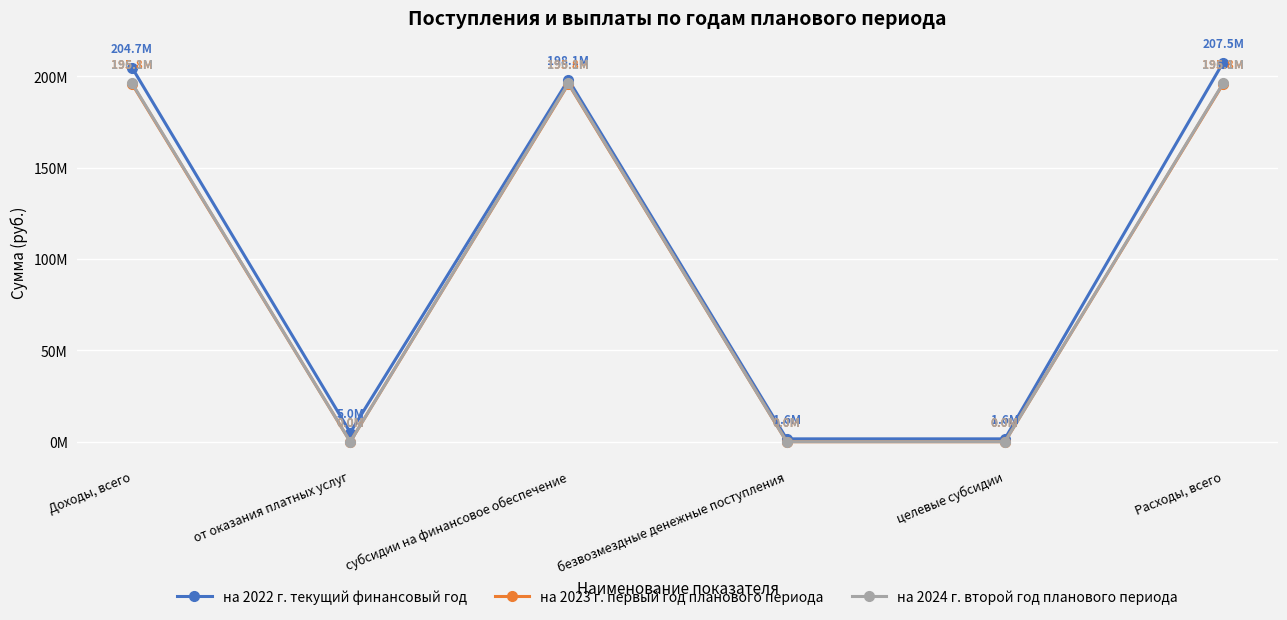

What is the difference between the на 2024 г. второй год планового периода values at Расходы, всего and безвозмездные денежные поступления?

196136421.6